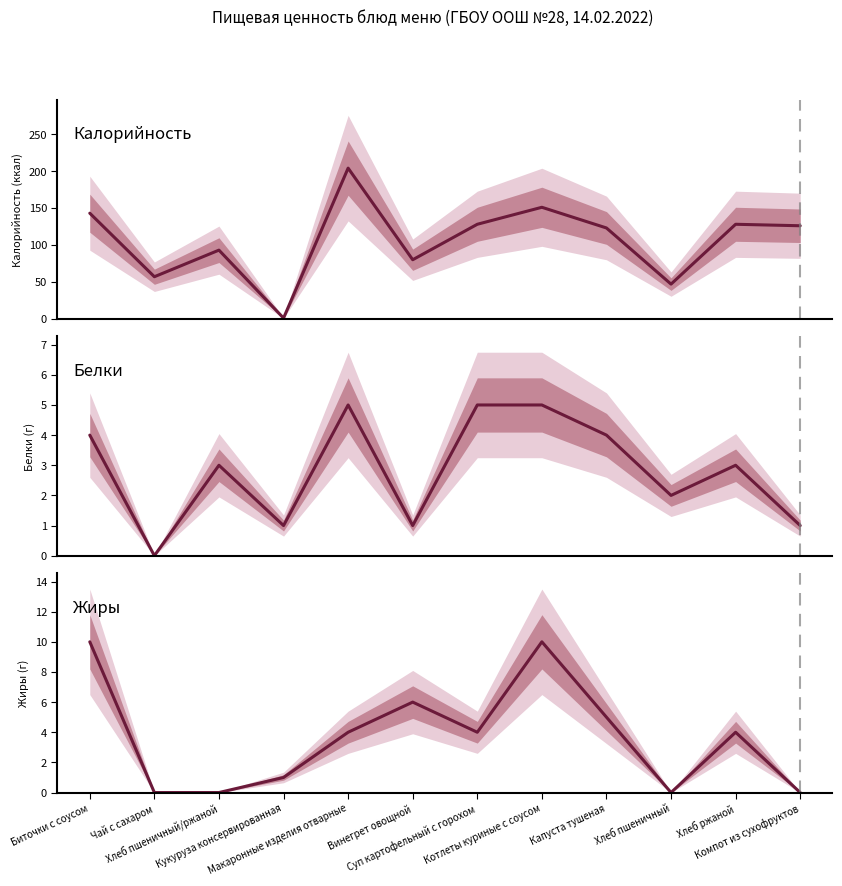

What is the spread (max minus min) of values at Хлеб пшеничный?

47